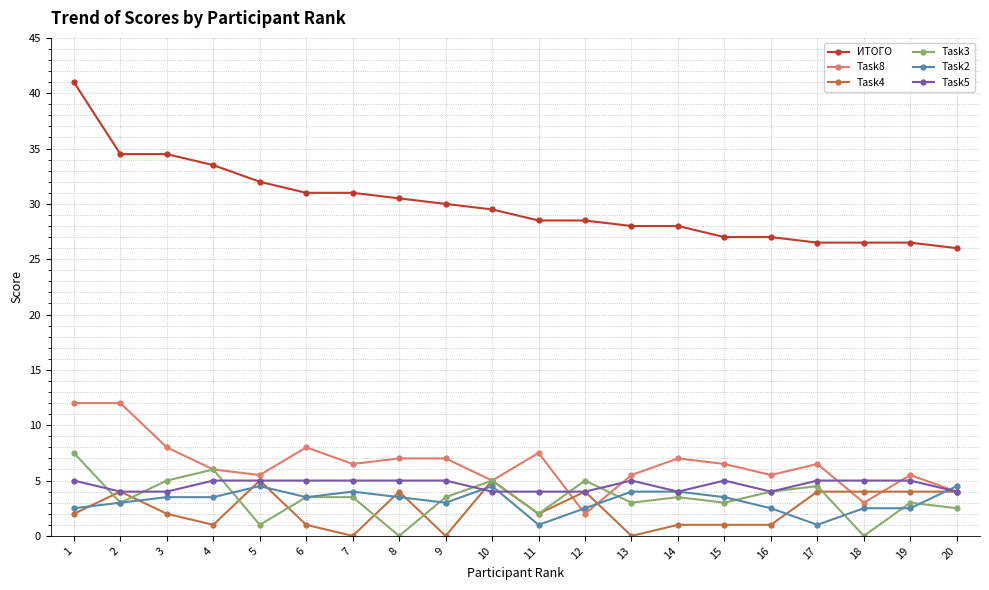

What is the value of the Task8 point at the 13th from the left?

5.5